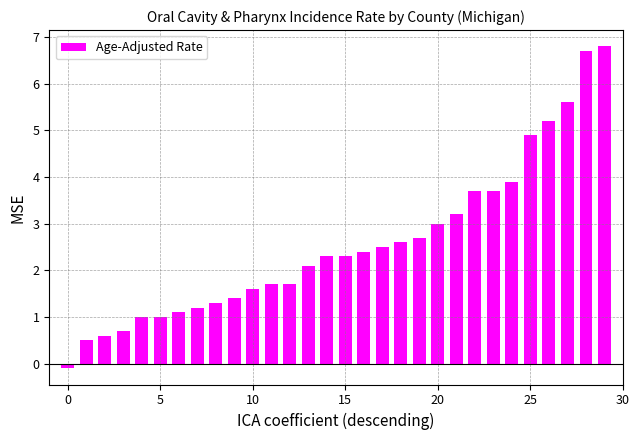

What is the value of the 17th bar from the left?

2.4